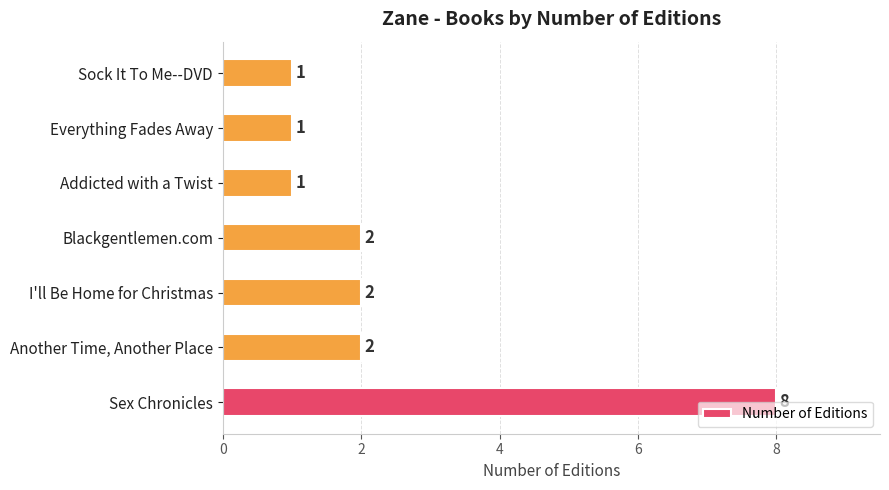

What is the difference between the maximum and minimum values?

7